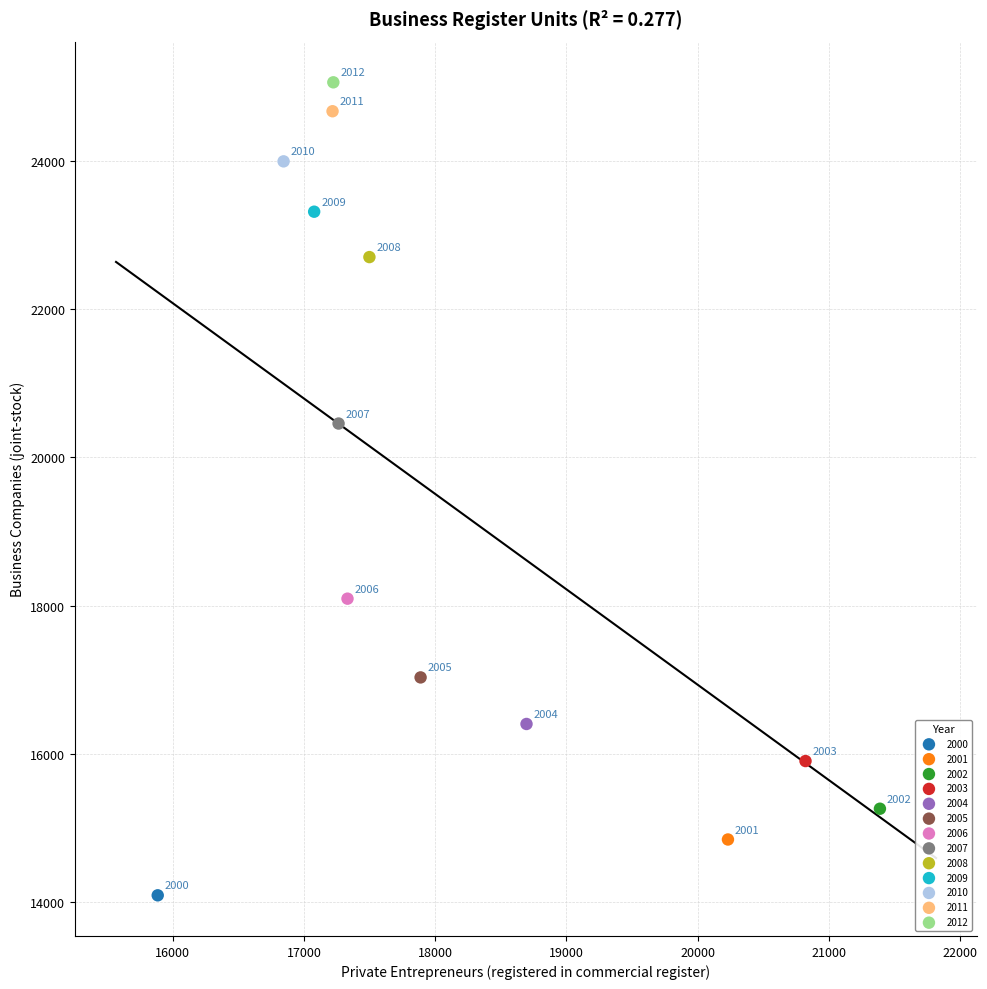

Which series reaches the maximum Y coordinate?

2012